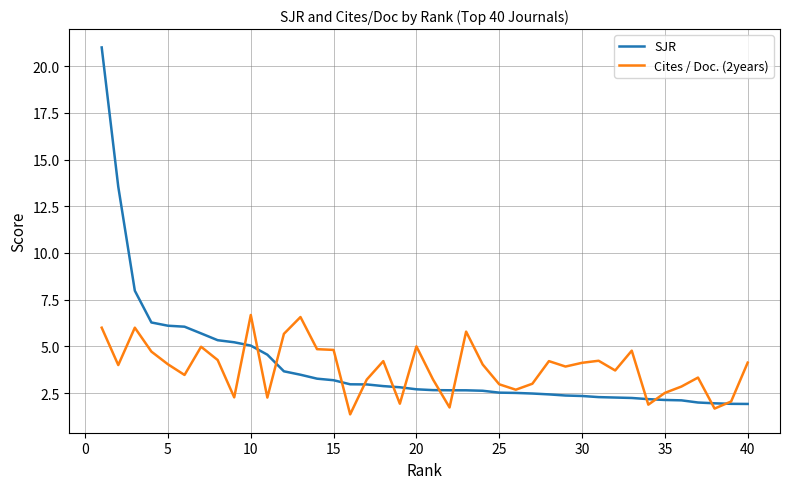

What is the minimum value for SJR?

1.9